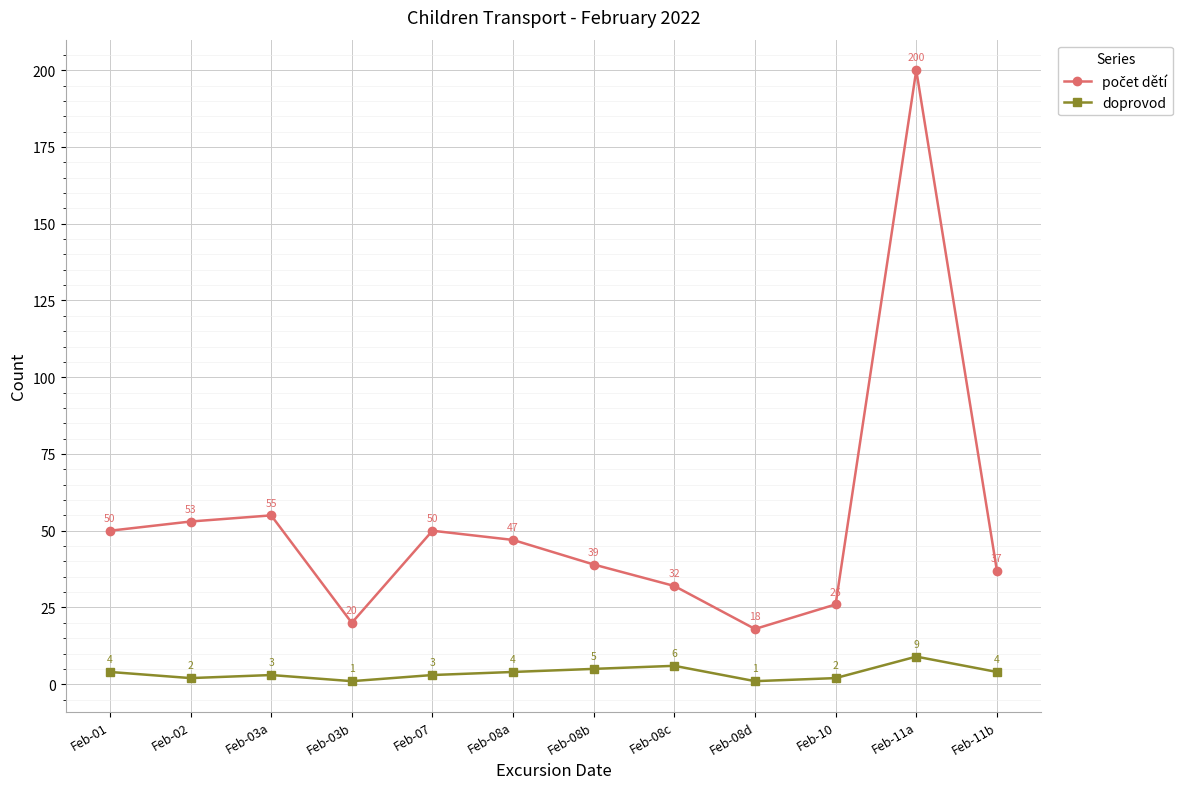

Where is the first local maximum for doprovod?

Feb-03a